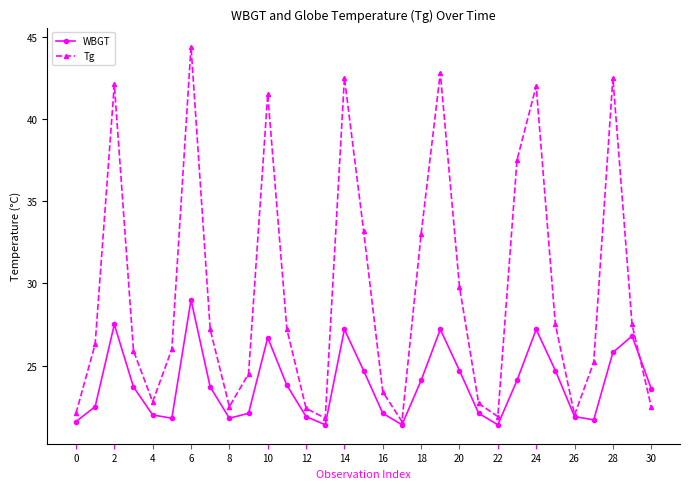

List the series in order of their overall mean, lowest first.

WBGT, Tg